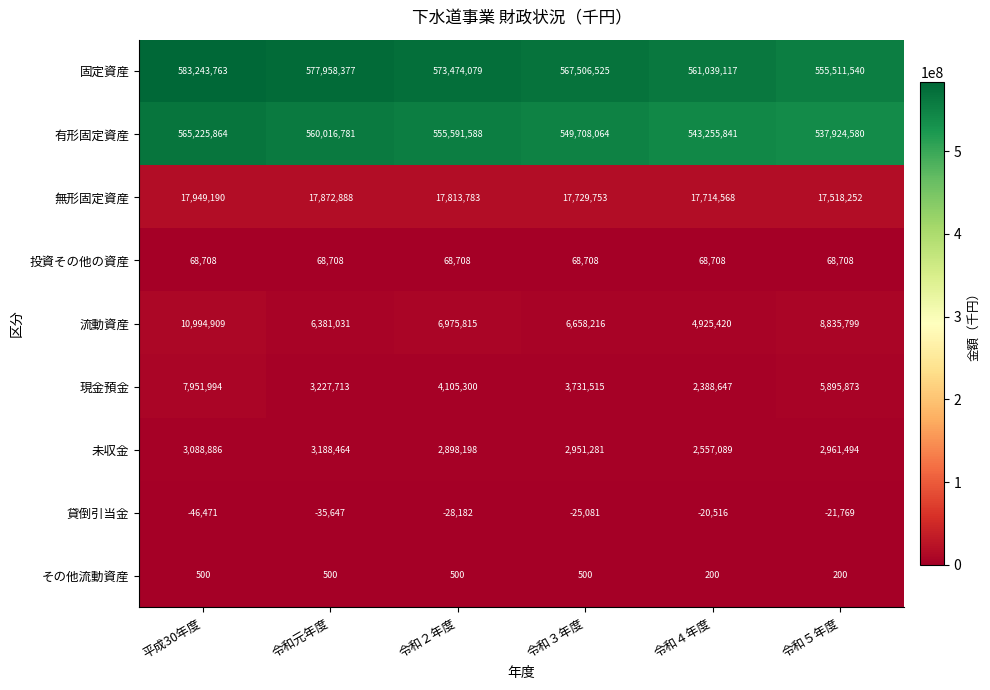

At which label is 現金預金 closest to 5170320?

令和５年度